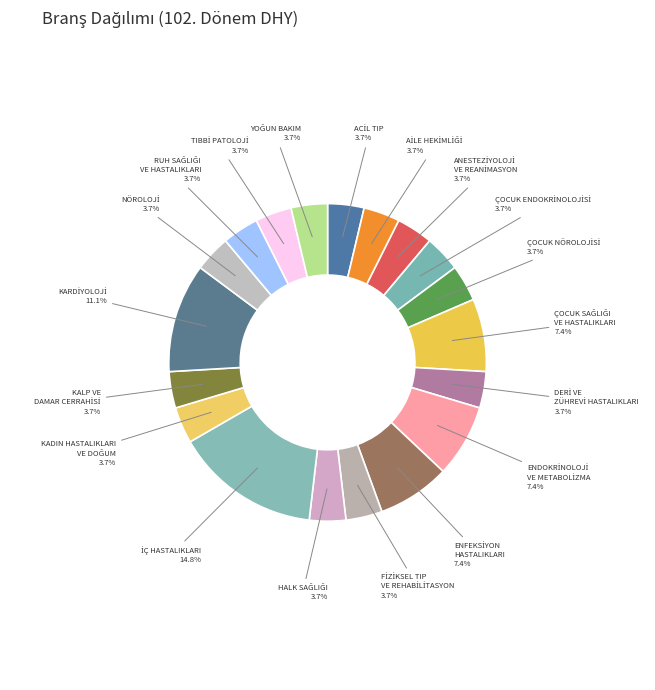

How many segments does this pie chart have?

19